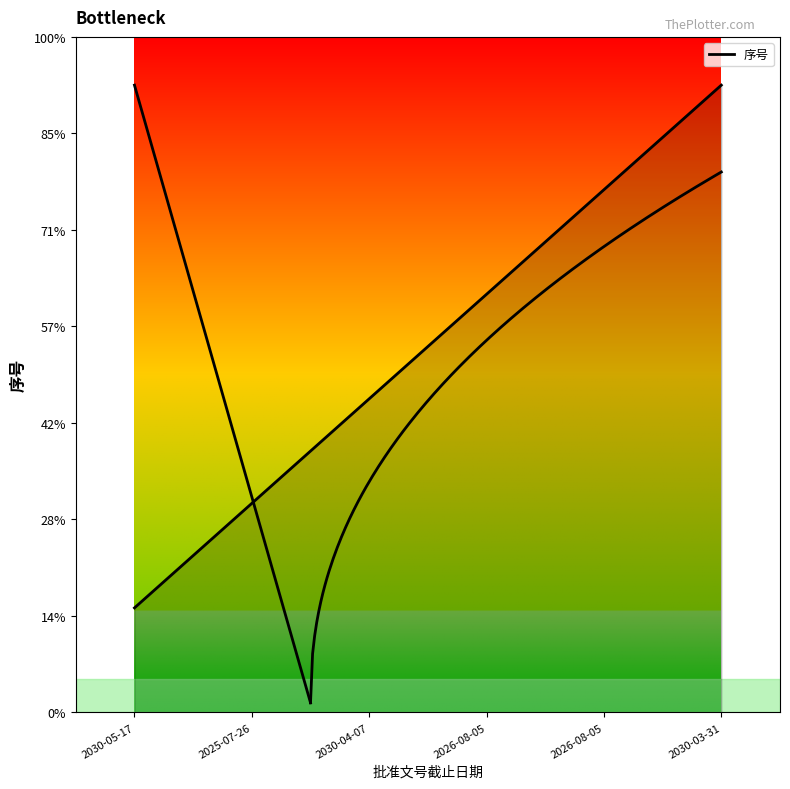

What is the difference between the values at 2026-08-05 and 2030-03-31?

1.1